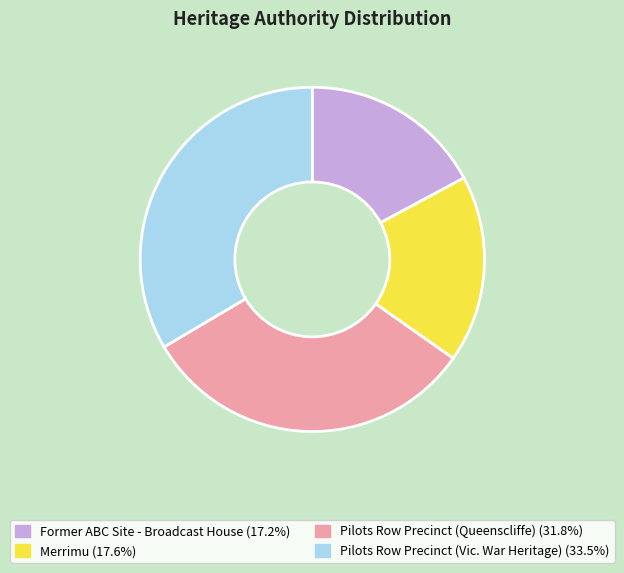

How many segments does this pie chart have?

4